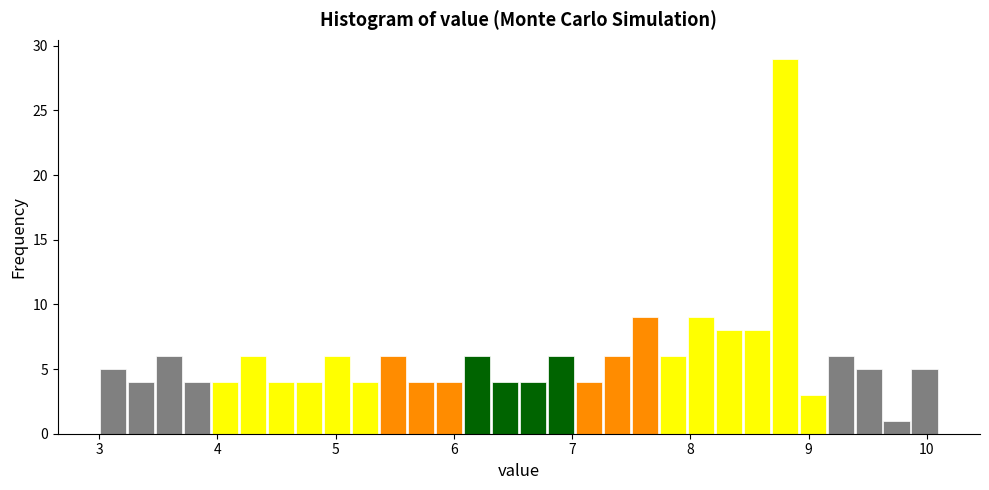

Read against the x-axis, roughly where is the centre of the tallest bar?

8.8